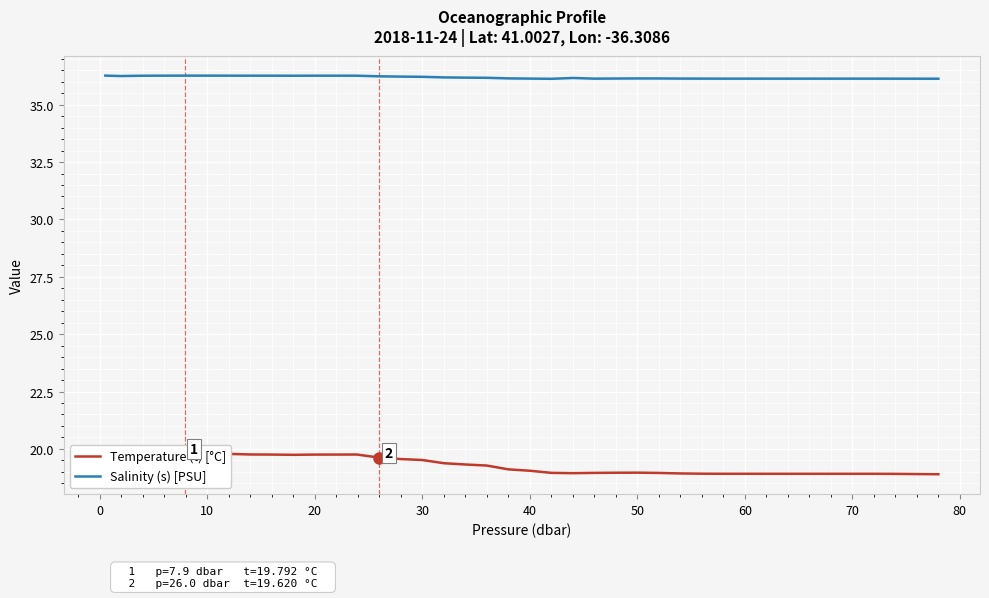

What is the value of the Salinity (s) [PSU] point at the 16th from the left?

36.2